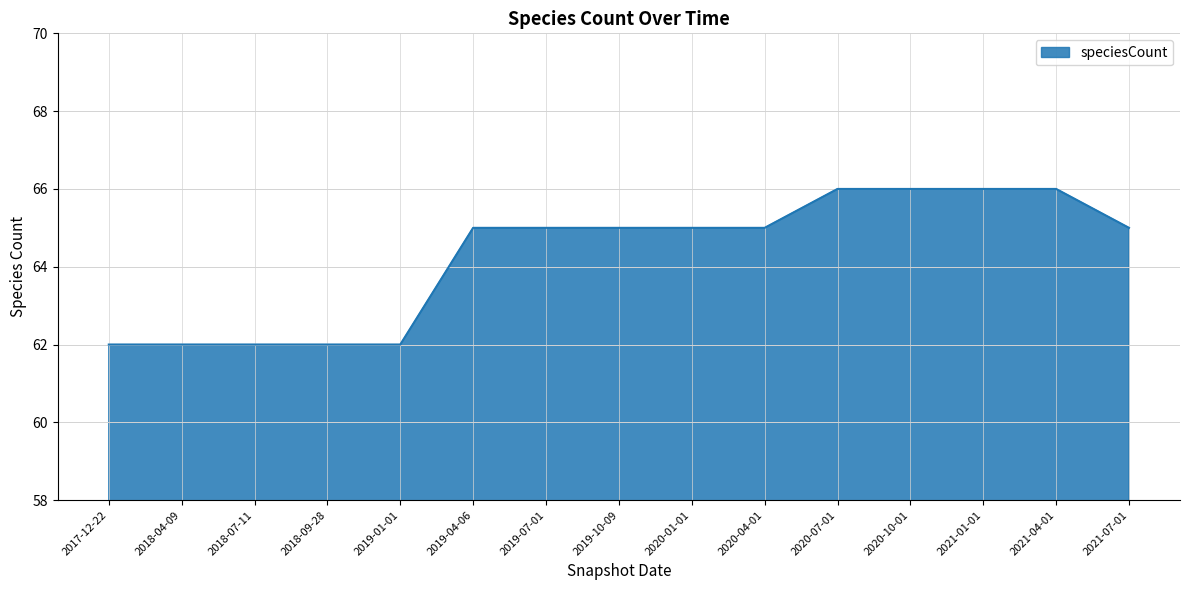

What is the approximate value at 2020-04-01?

65